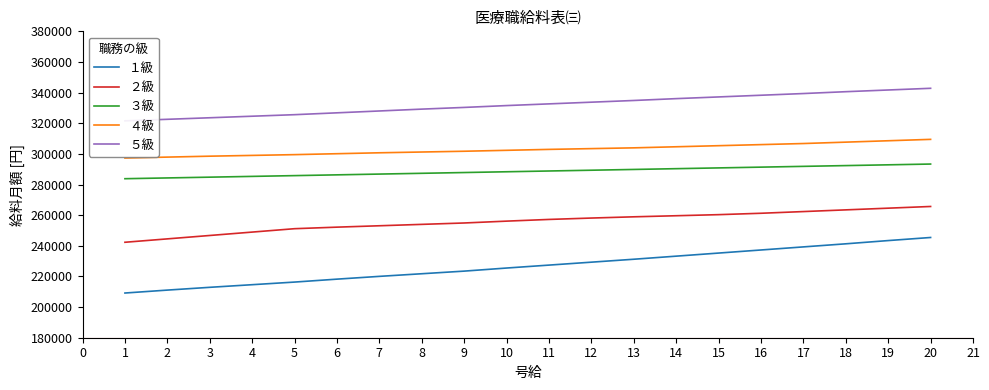

What is the minimum value for ３級?

283800